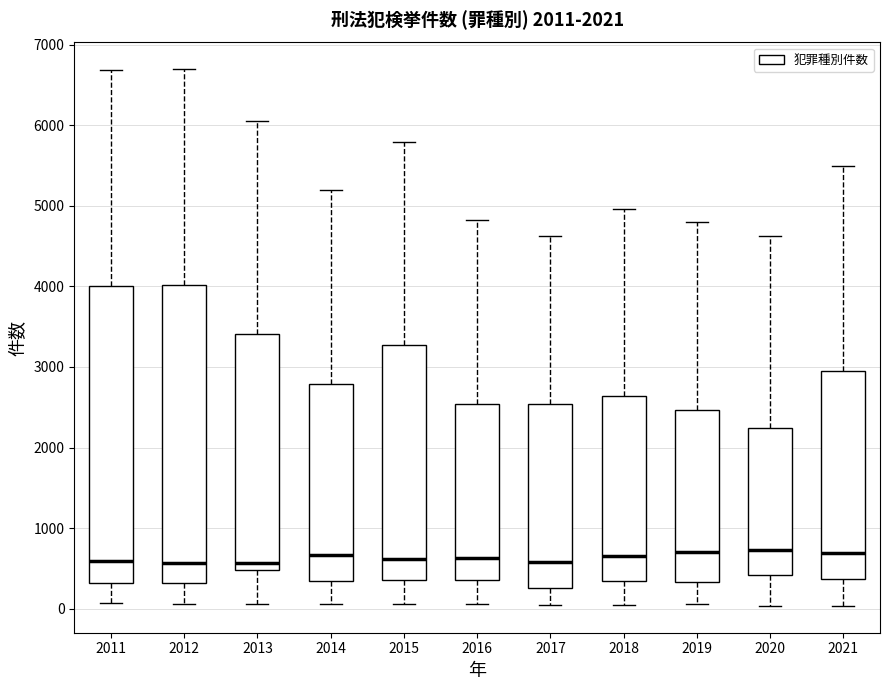

Reading left to right, transcribe this box plot: for each box, give where its median line is, the range the box spans, and where its two whiskers end, as read against the y-axis. The values are not printed on the chart, so give them approximately, as read against the axis.

2011: median 600, box 300 to 4000, whiskers 100 to 6700
2012: median 600, box 300 to 4000, whiskers 100 to 6700
2013: median 600, box 500 to 3400, whiskers 100 to 6100
2014: median 700, box 300 to 2800, whiskers 100 to 5200
2015: median 600, box 400 to 3300, whiskers 100 to 5800
2016: median 600, box 400 to 2500, whiskers 100 to 4800
2017: median 600, box 300 to 2500, whiskers 0 to 4600
2018: median 700, box 300 to 2600, whiskers 0 to 5000
2019: median 700, box 300 to 2500, whiskers 100 to 4800
2020: median 700, box 400 to 2200, whiskers 0 to 4600
2021: median 700, box 400 to 3000, whiskers 0 to 5500